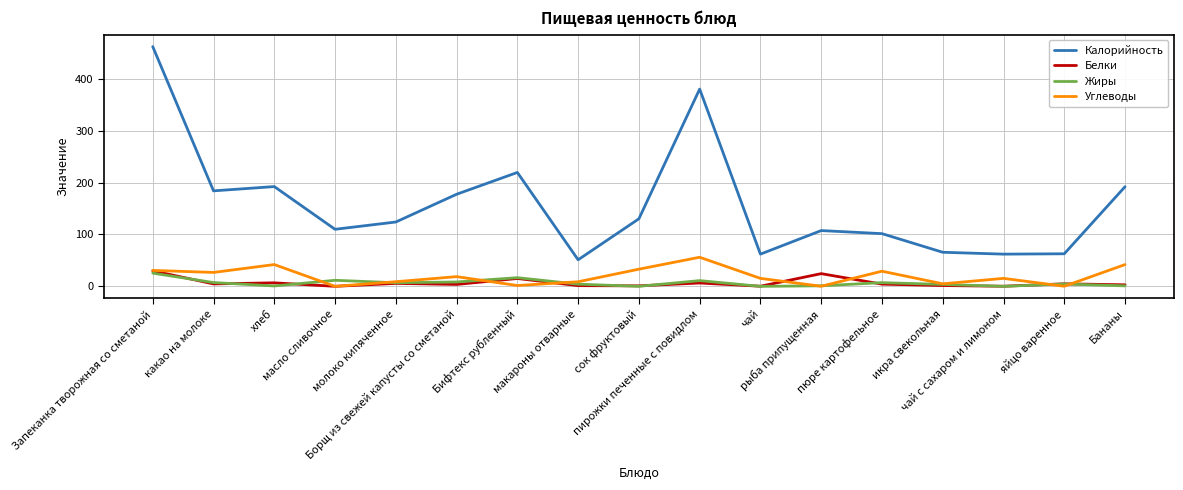

Which series has the largest range (max minus min)?

Калорийность